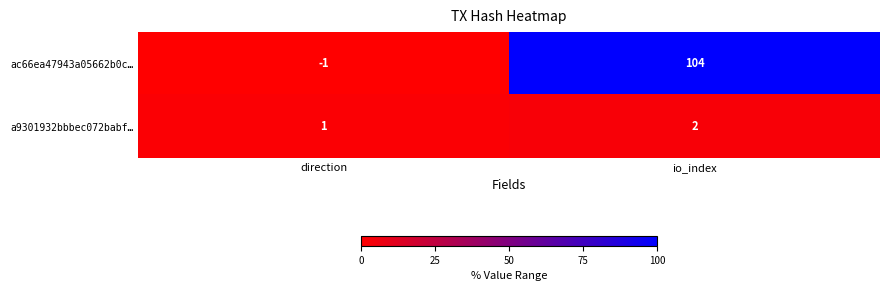

At which category is the sum across all series the highest?

io_index